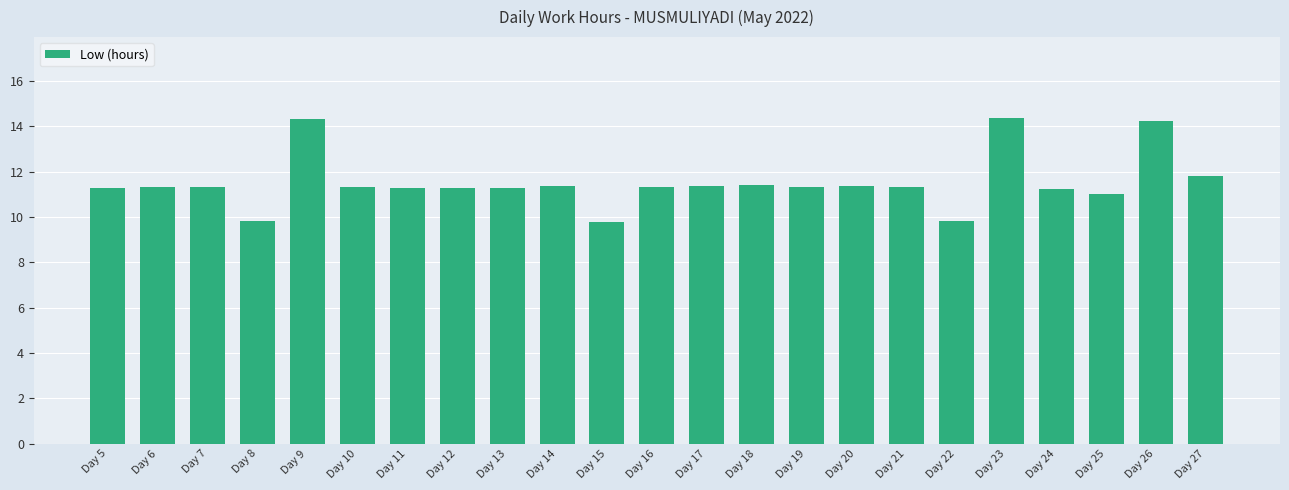

How many distinct data groups are displayed?

1